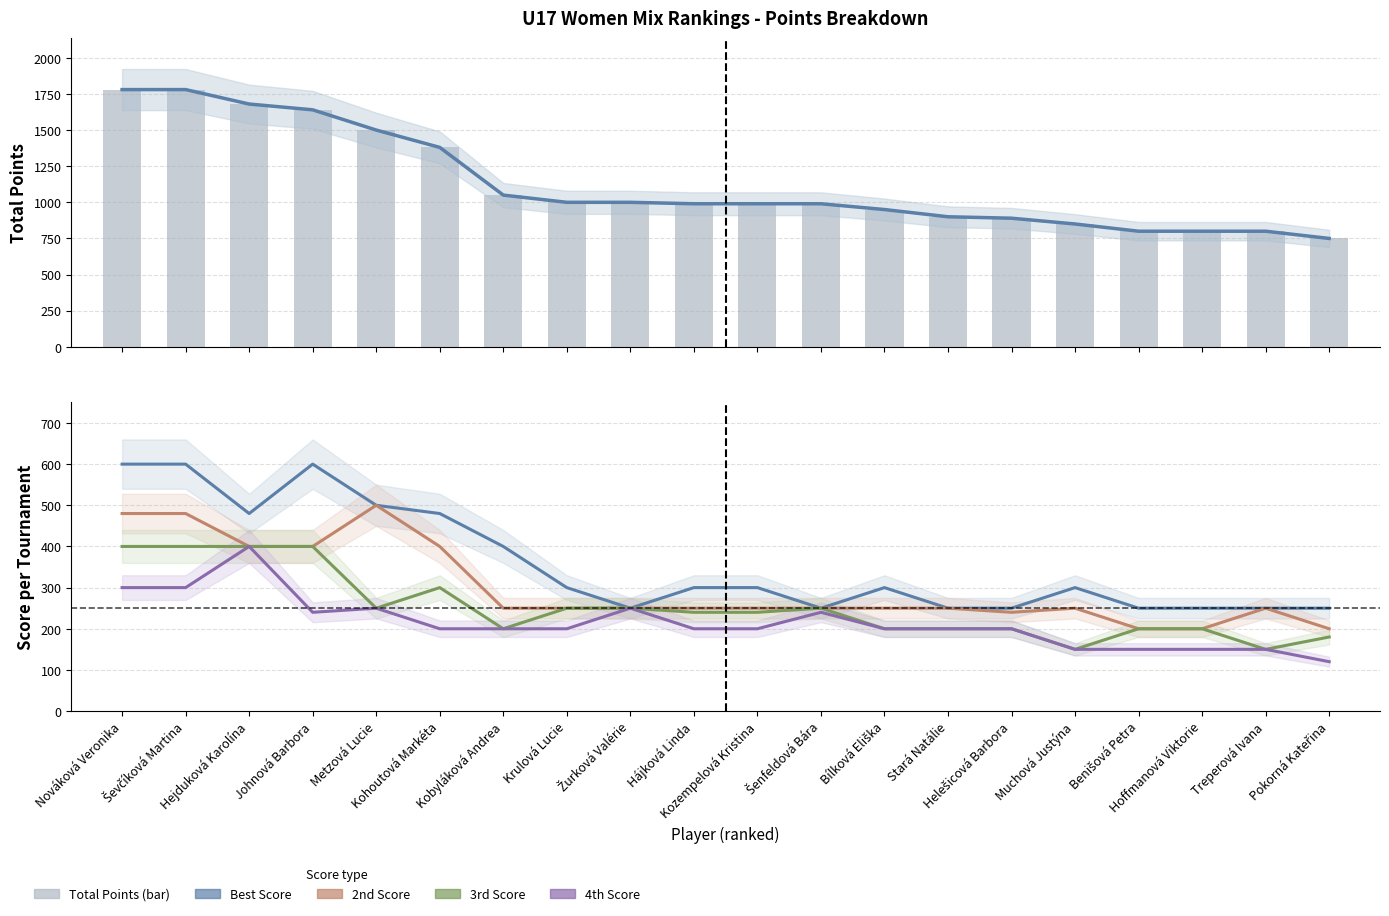

Between Nováková Veronika and Kobyláková Andrea, which is larger?

Nováková Veronika